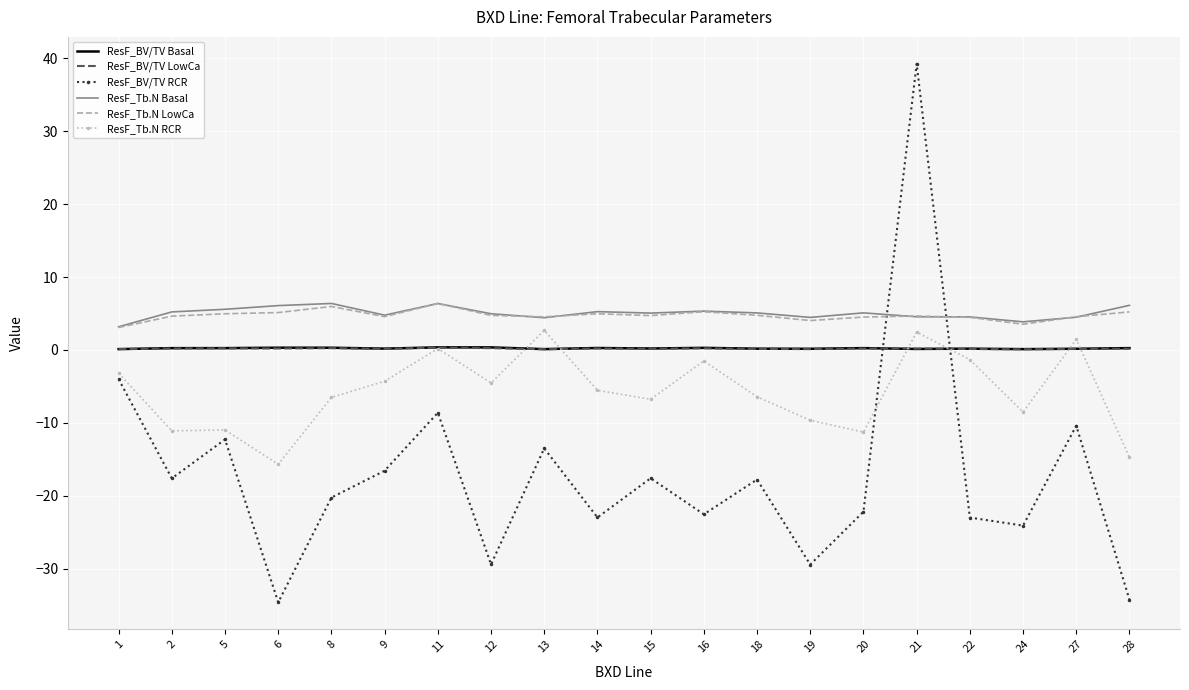

Is it true that ResF_Tb.N RCR equals -11.3 at 20?

True